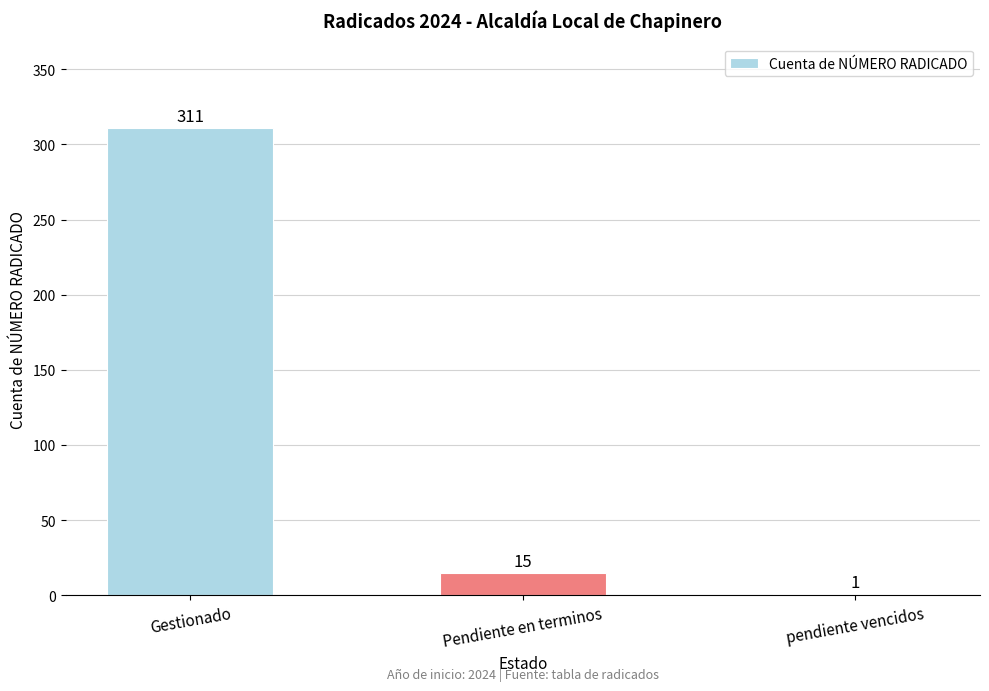

The value at Gestionado is 311. True or false?

True